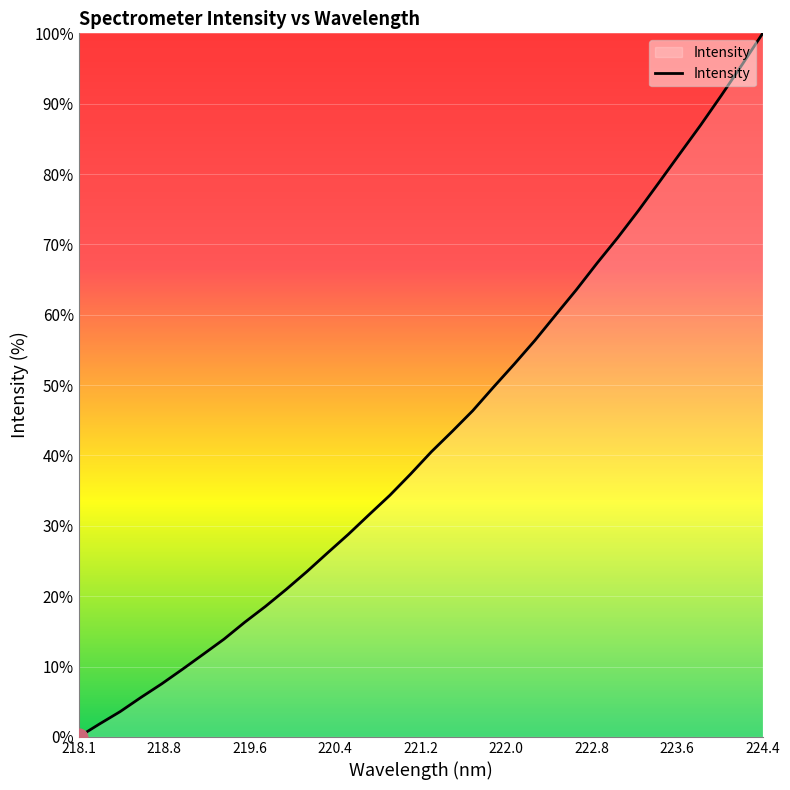

What is the greatest value displayed?

100.0